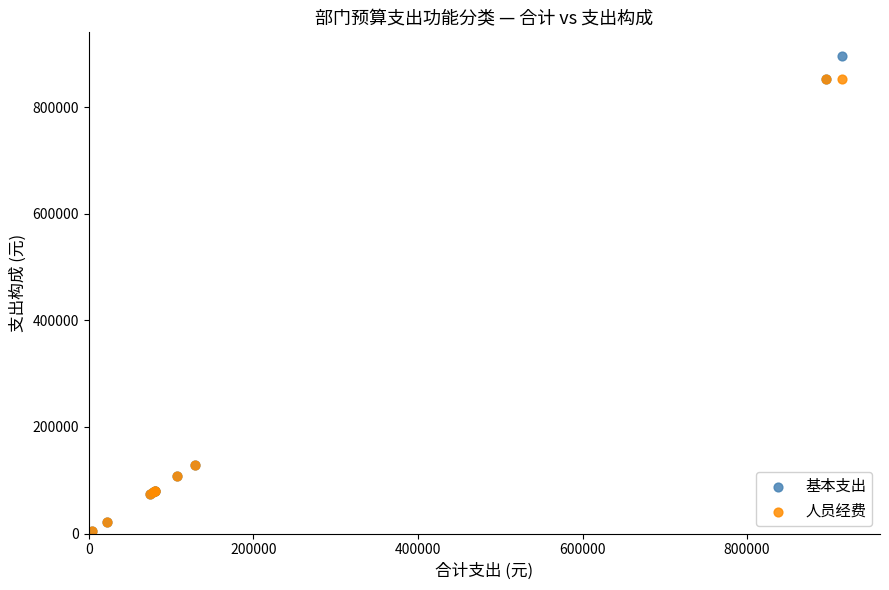

Which series reaches the maximum Y coordinate?

基本支出